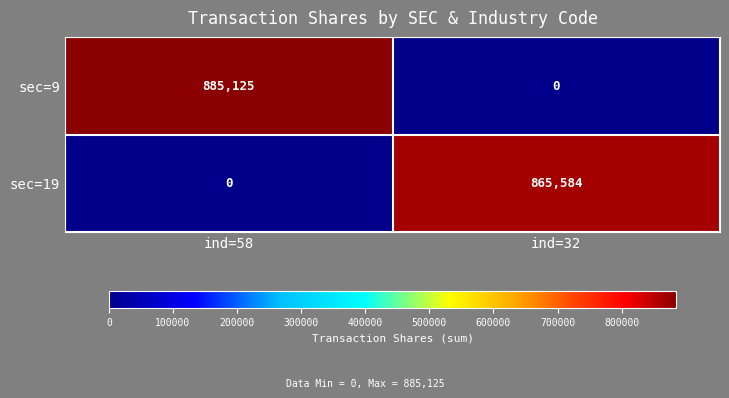

True or false: sec=9 has a value of 0 at ind=32.

True